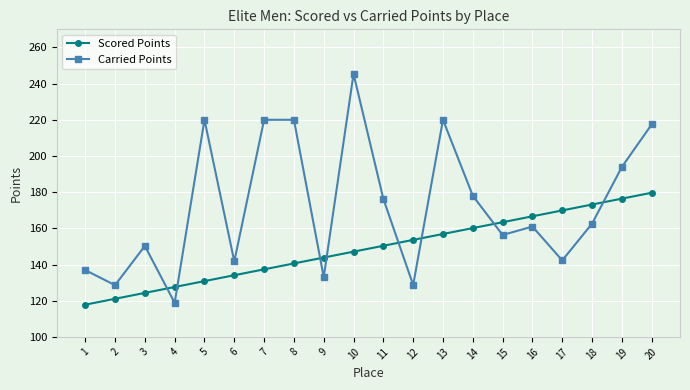

Rank the categories by Scored Points value from highest to lowest.

20, 19, 18, 17, 16, 15, 14, 13, 12, 11, 10, 9, 8, 7, 6, 5, 4, 3, 2, 1